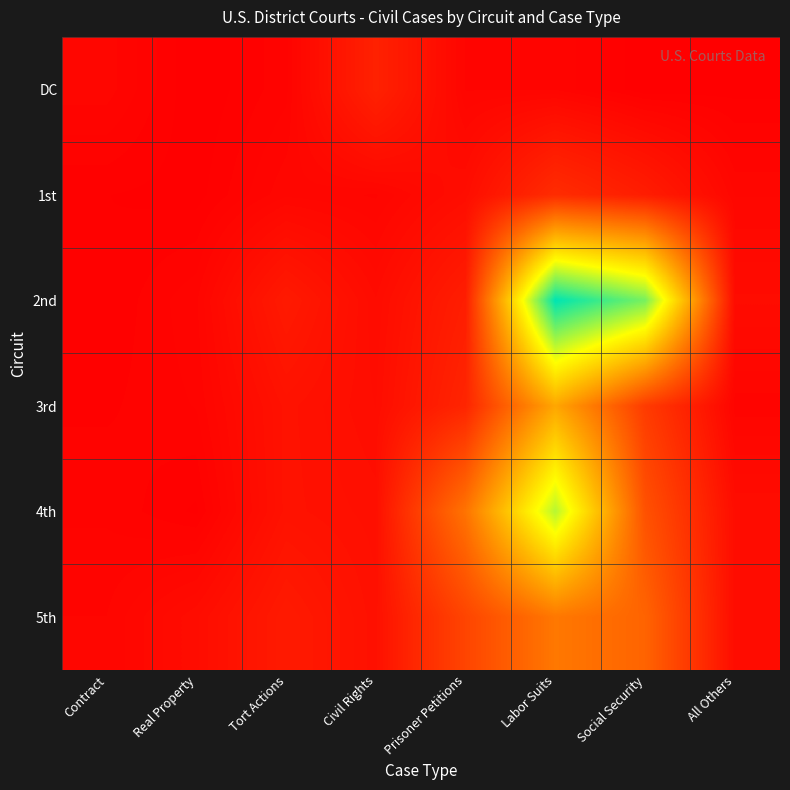

List the series in order of their peak value, lowest first.

DC, 1st, 5th, 3rd, 4th, 2nd